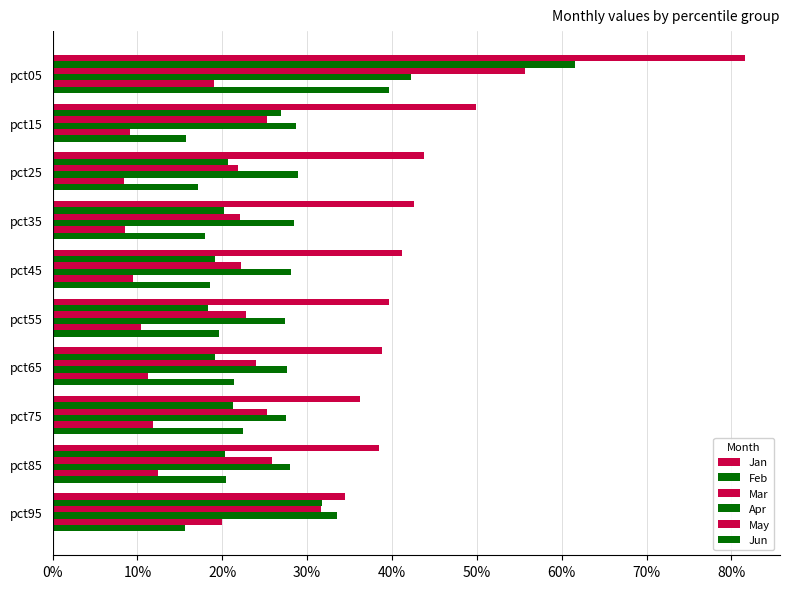

What is the greatest value displayed?

0.8